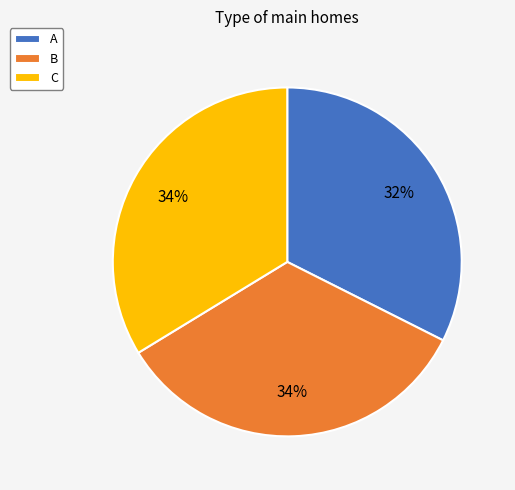

To the nearest percent, what is the average slice percentage?

33%